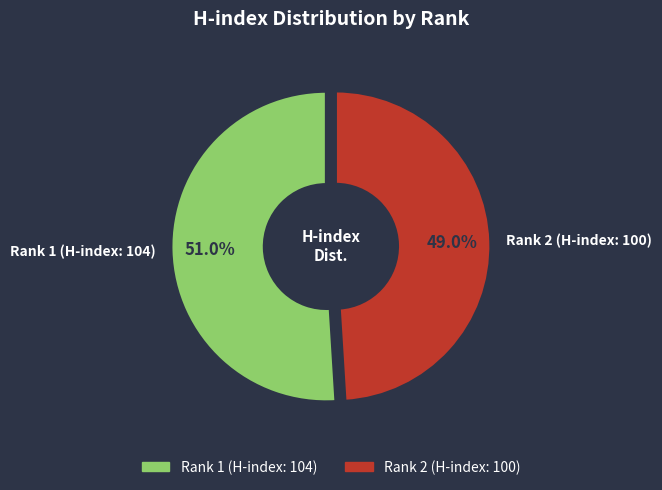

What is the largest slice in the pie chart?

Rank 1